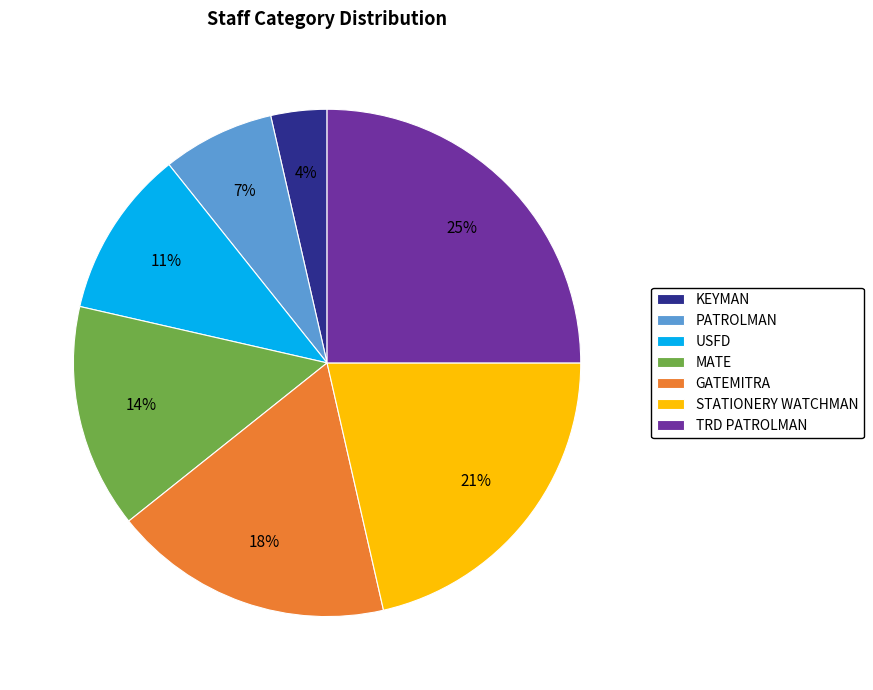

To the nearest percent, what is the difference between the largest and smallest slice percentages?

21%